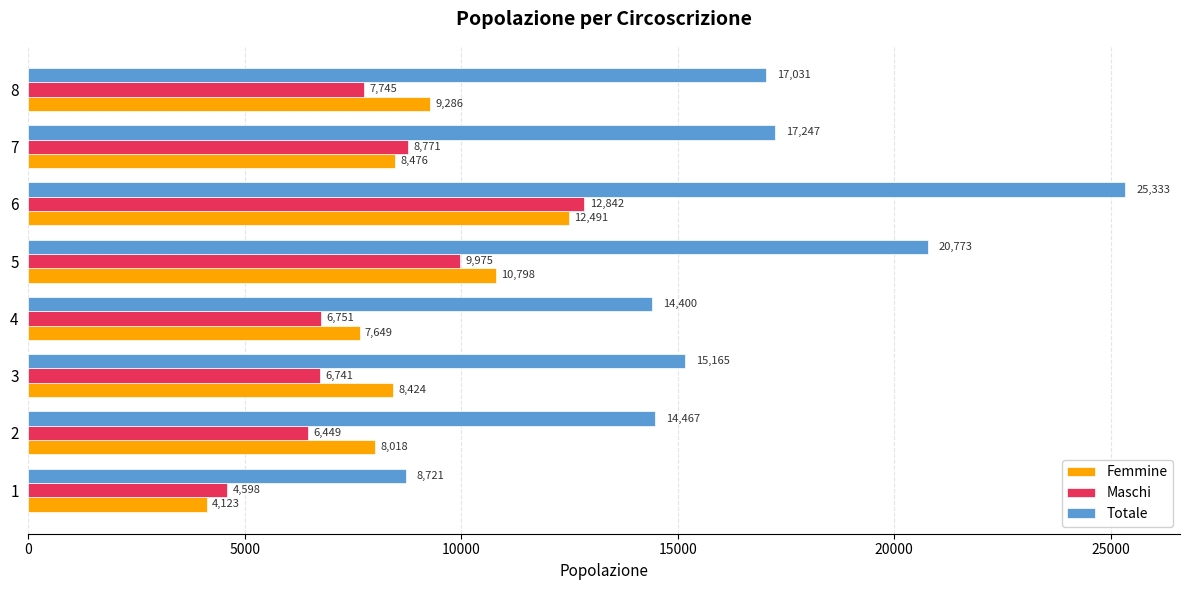

Rank the series at 5 from lowest to highest value.

Maschi, Femmine, Totale